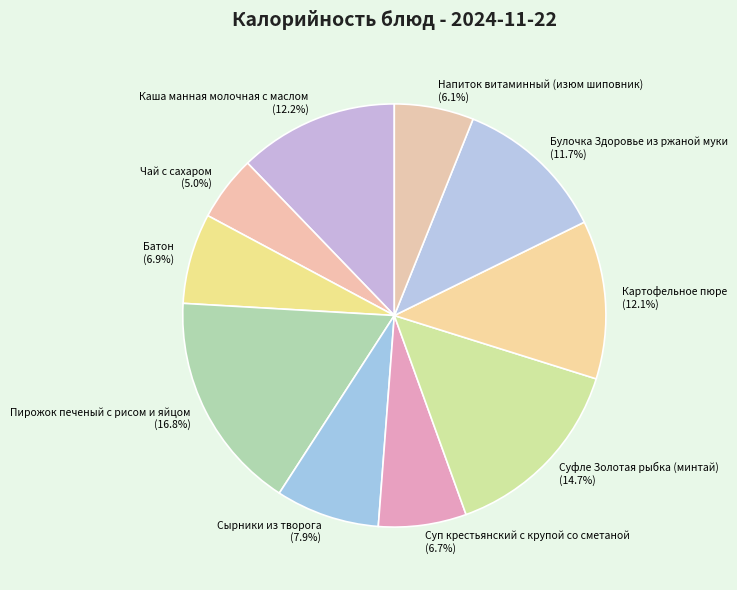

To the nearest percent, what is the difference between the largest and smallest slice percentages?

12%